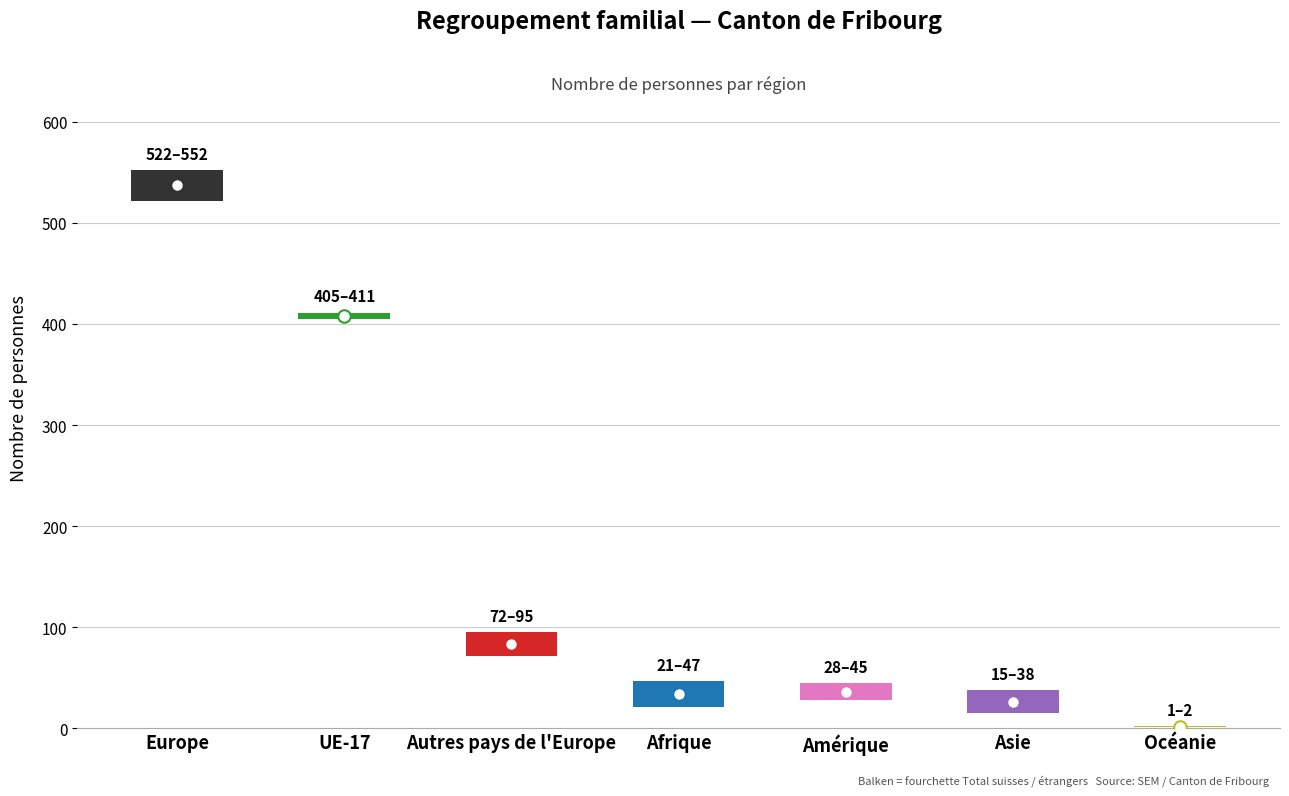

Where is Total nearest to the value 277?

UE-17